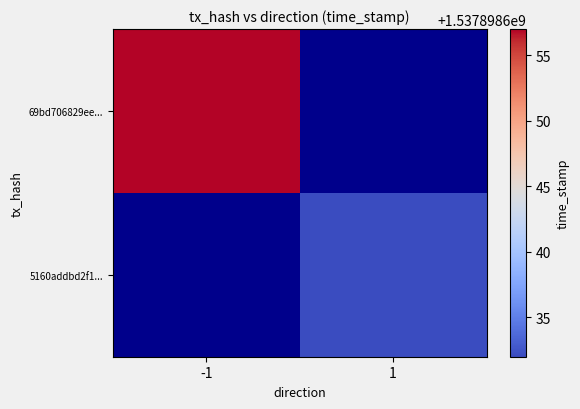

Count the number of categories in the chart.

2